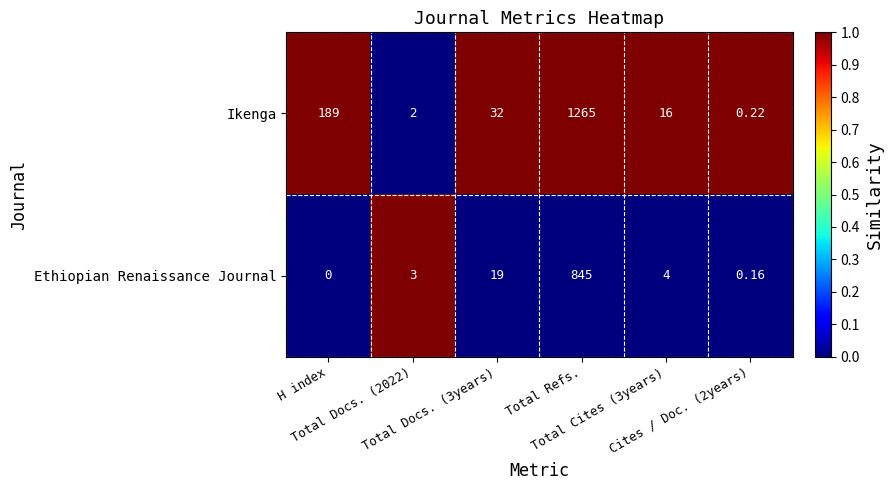

Which series has the largest range (max minus min)?

Ikenga